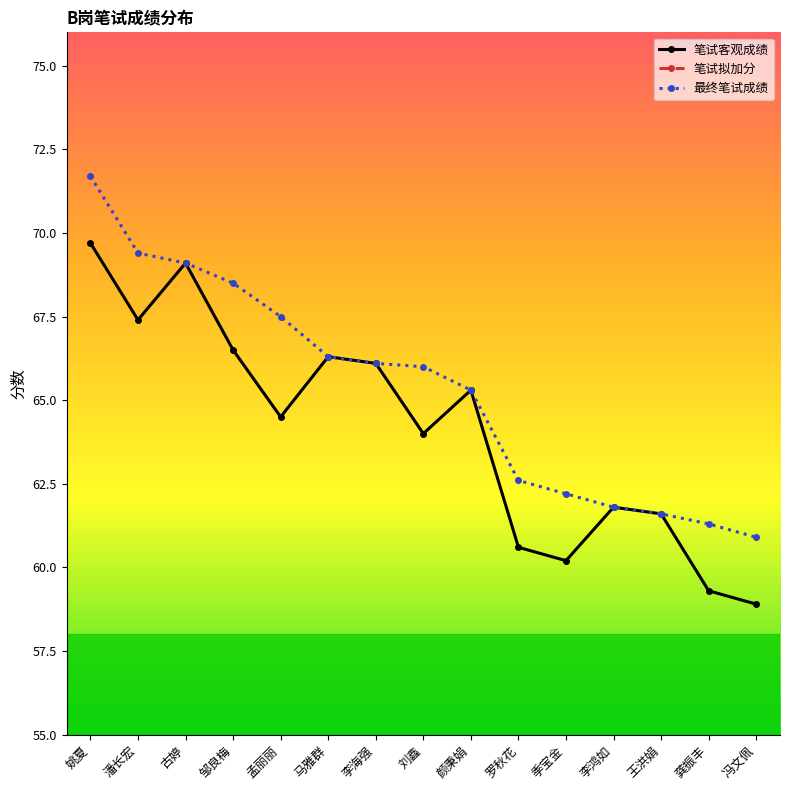

What is the maximum value shown in the chart?

71.7